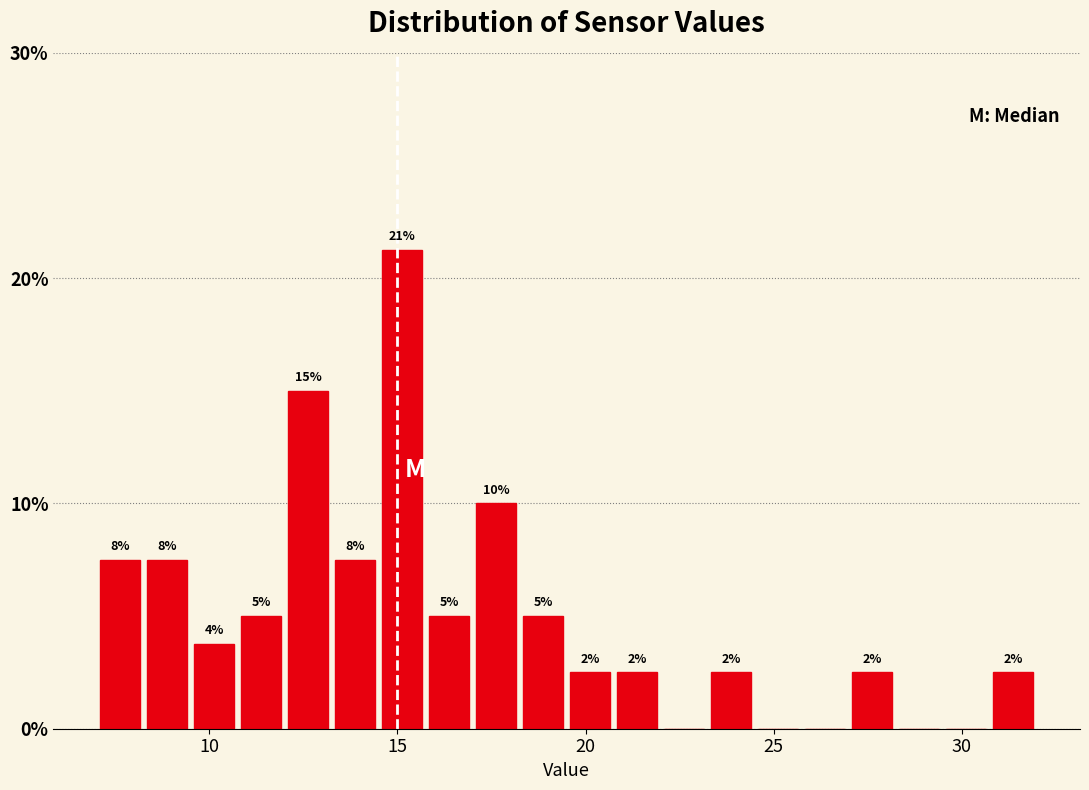

Around what value on the x-axis is the tallest bar? Give the approximate position of its centre, as read against the axis.

15.0